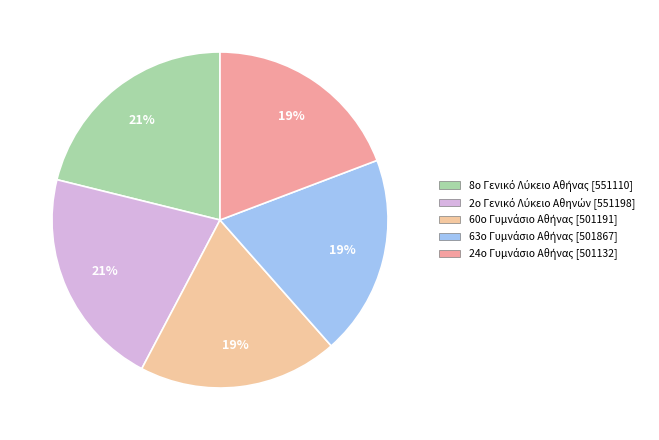

To the nearest percent, what is the average slice percentage?

20%